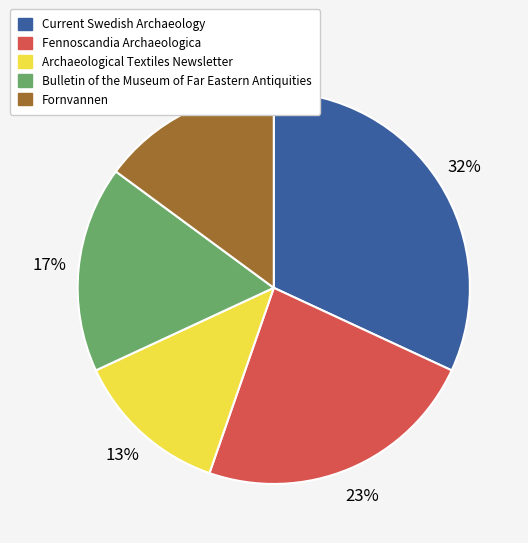

The Fornvannen slice represents 29% of the pie. True or false?

False